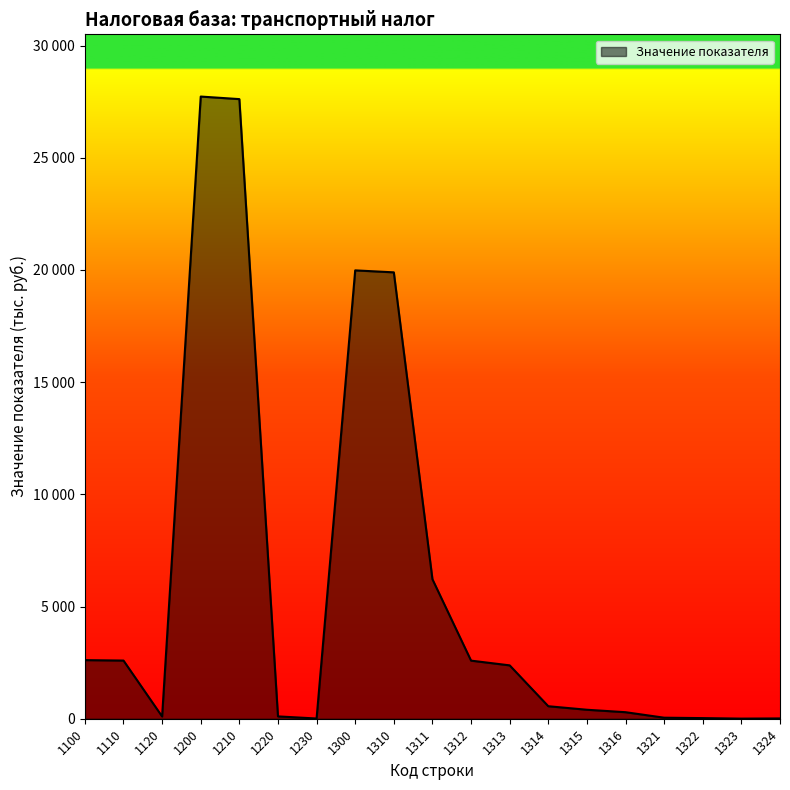

Is it true that the value at 1300 is 6064?

False